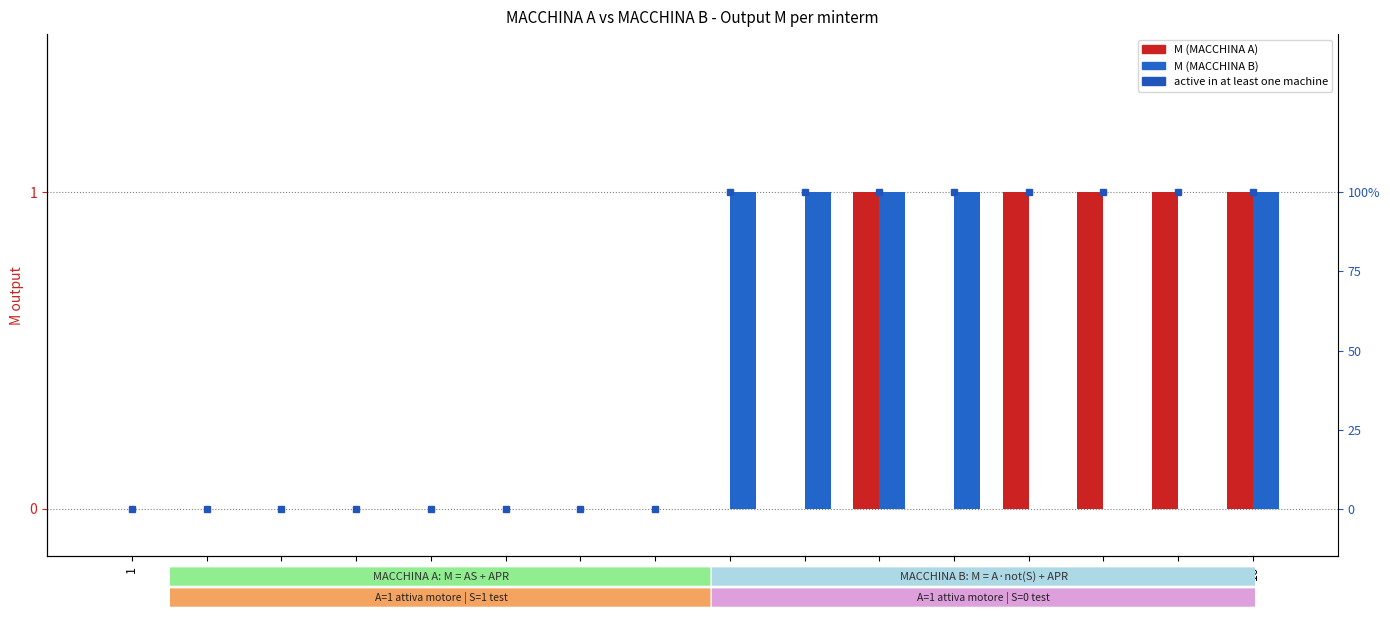

Count the number of categories in the chart.

16